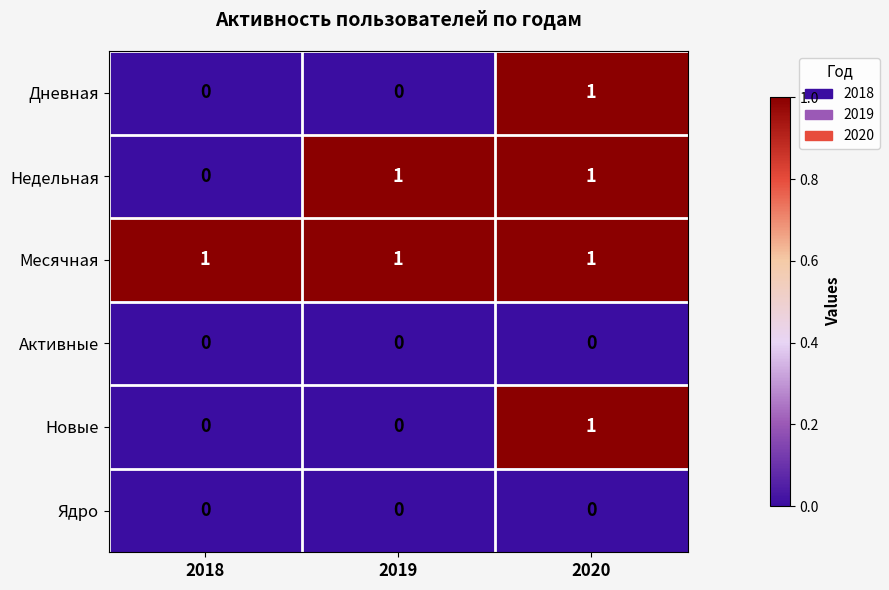

At how many categories does at least one series exceed 0?

3